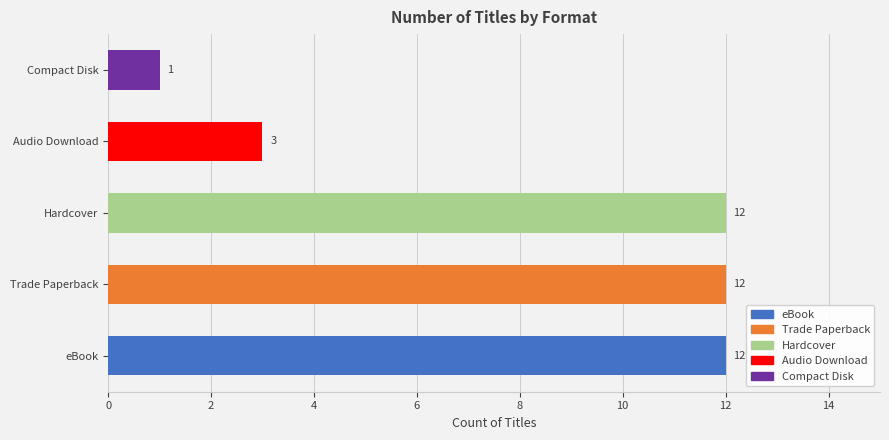

At which category does the chart reach its minimum across all series?

Compact Disk